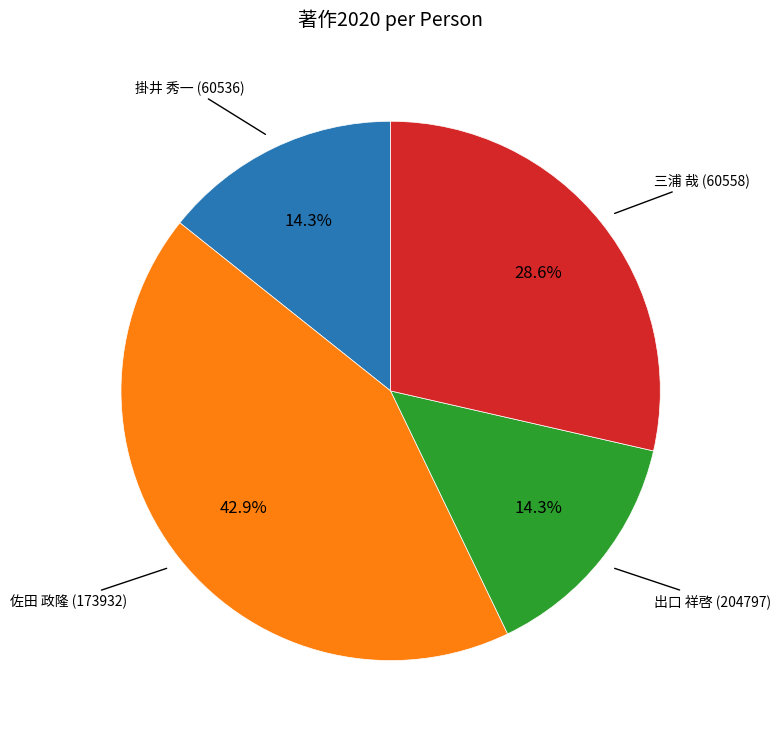

Is there a majority slice in this chart?

No